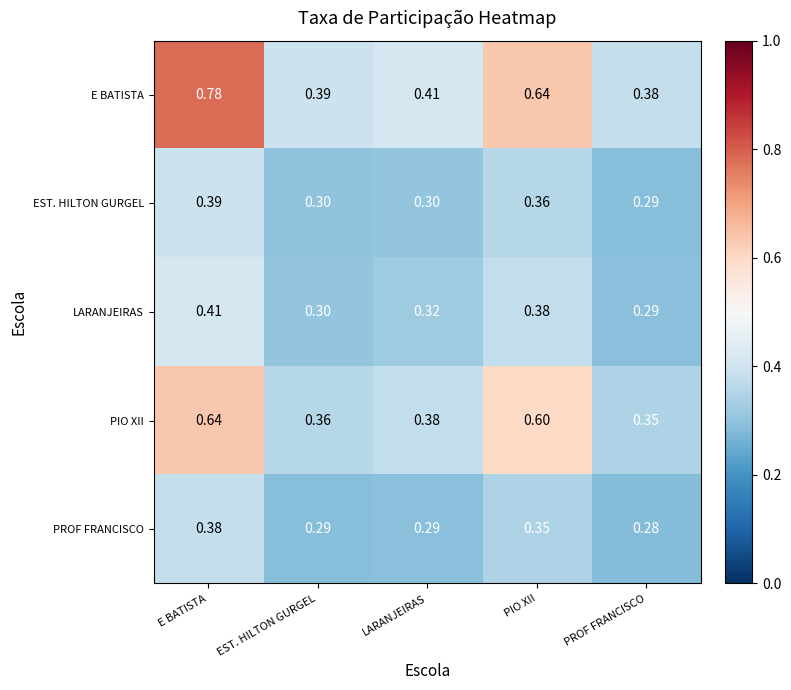

Which category has the lowest value across all series?

PROF FRANCISCO